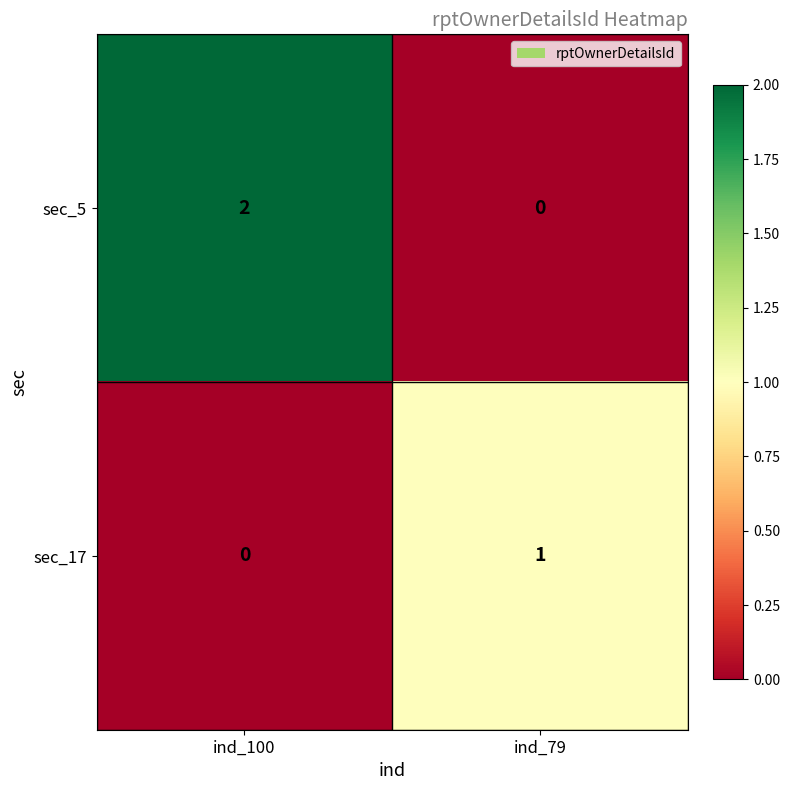

Which series has the largest total across all categories?

sec_5